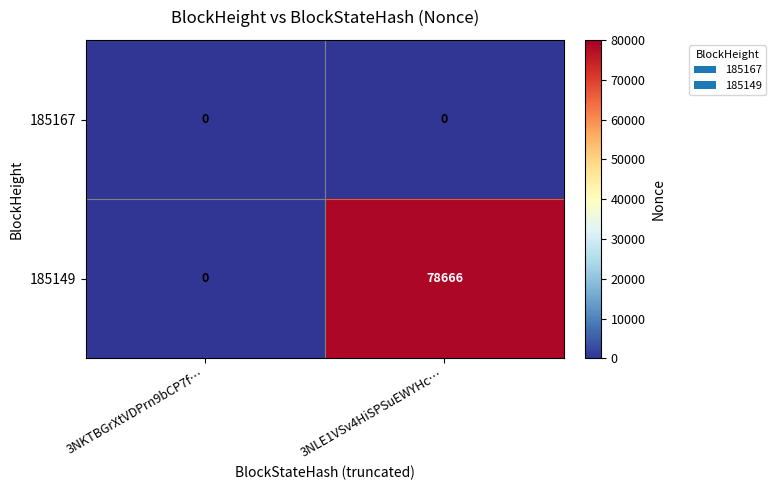

The 185149 series shows 0 at 3NKTBGrXtVDPrn9bCP7f…. True or false?

True